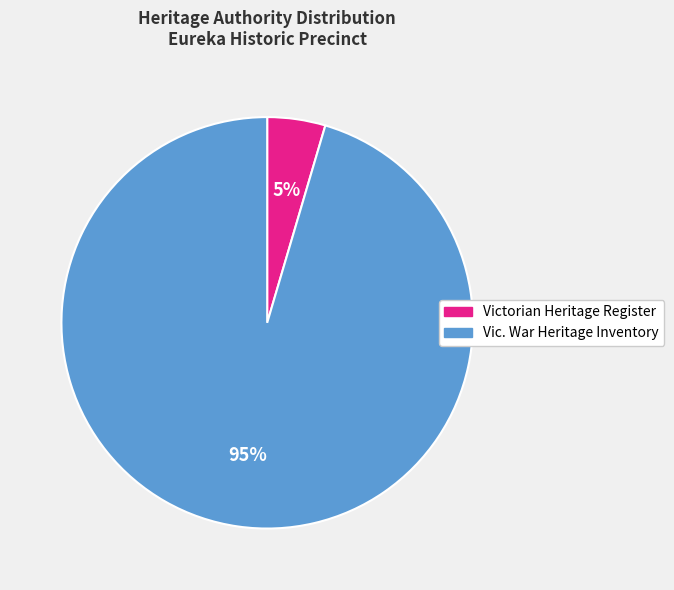

Is there any slice that represents more than half of the pie?

Yes